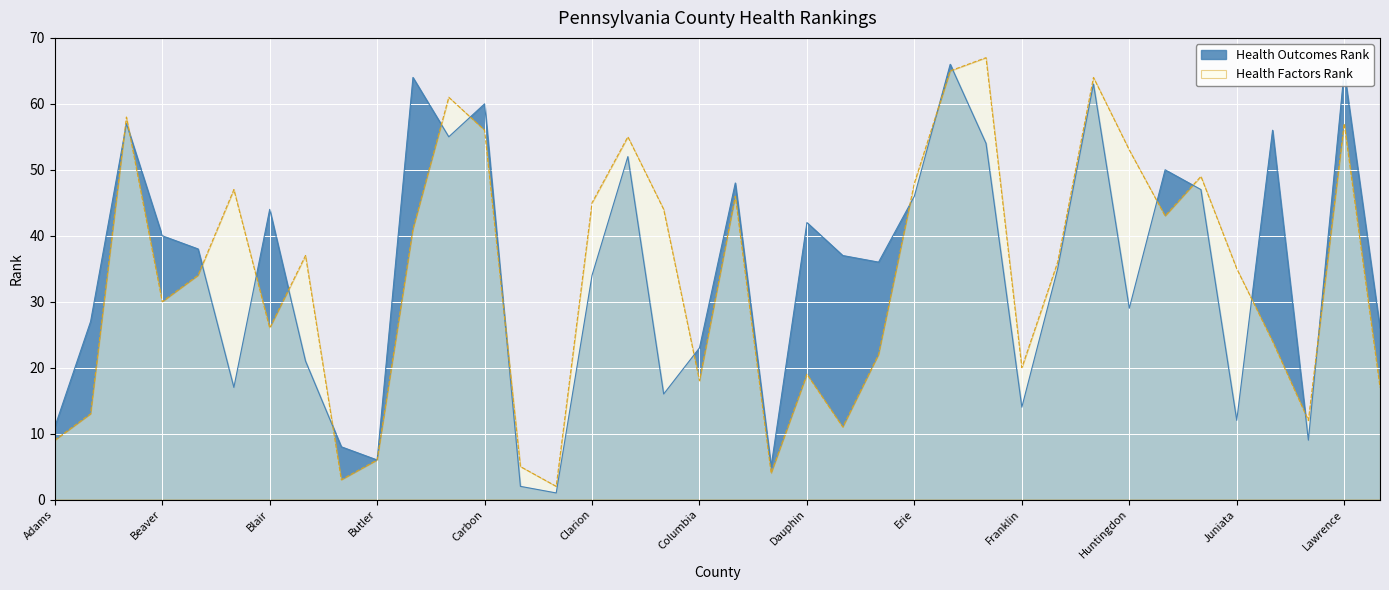

Rank the series at Cambria from lowest to highest value.

Health Factors Rank, Health Outcomes Rank